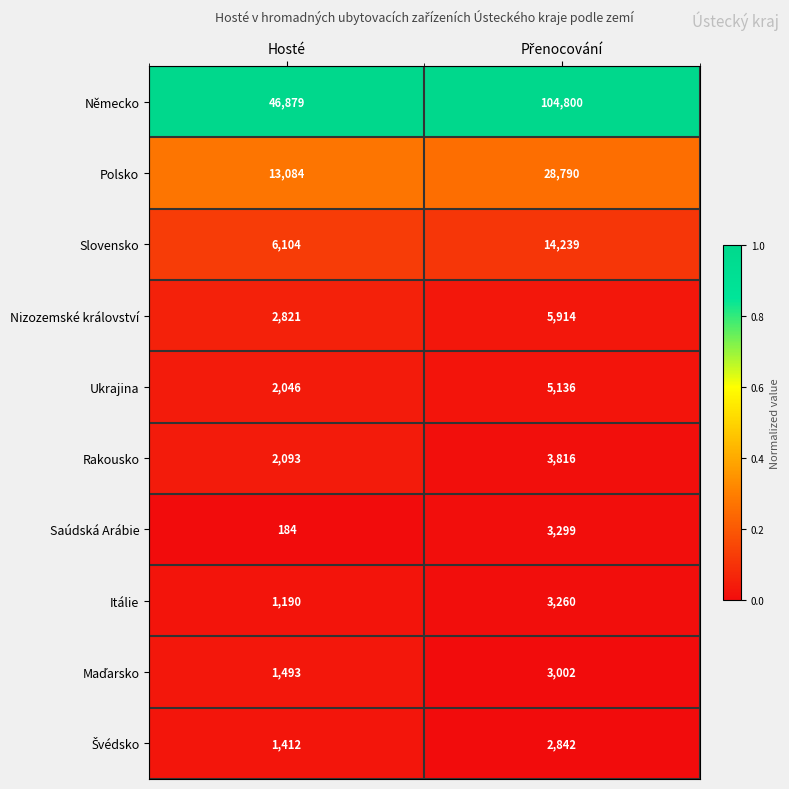

The Polsko series shows 13084 at Hosté. True or false?

True